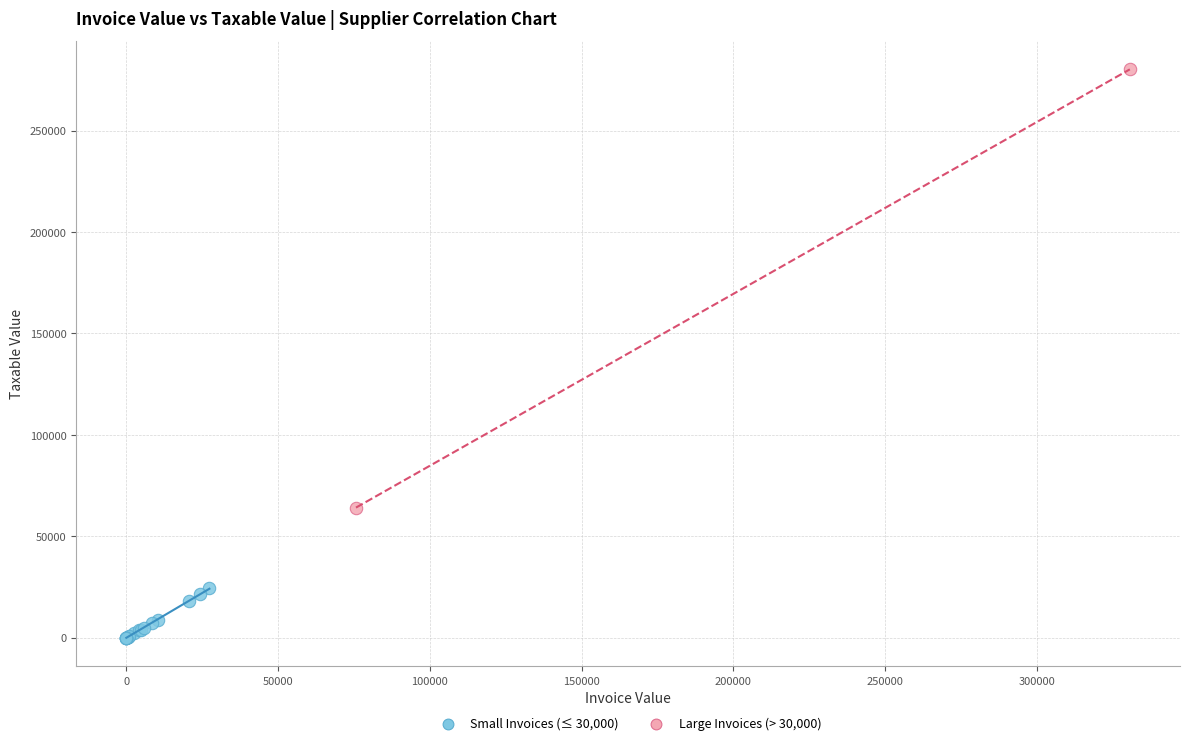

What are all the series names shown in the legend?

Small Invoices (≤ 30,000), Large Invoices (> 30,000)